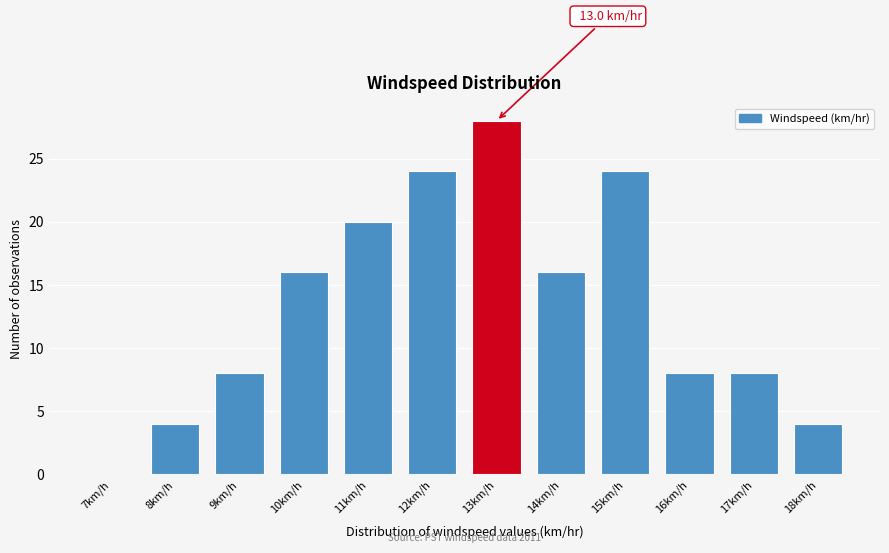

Which range on the x-axis has the tallest bar?

12.5 to 13.5